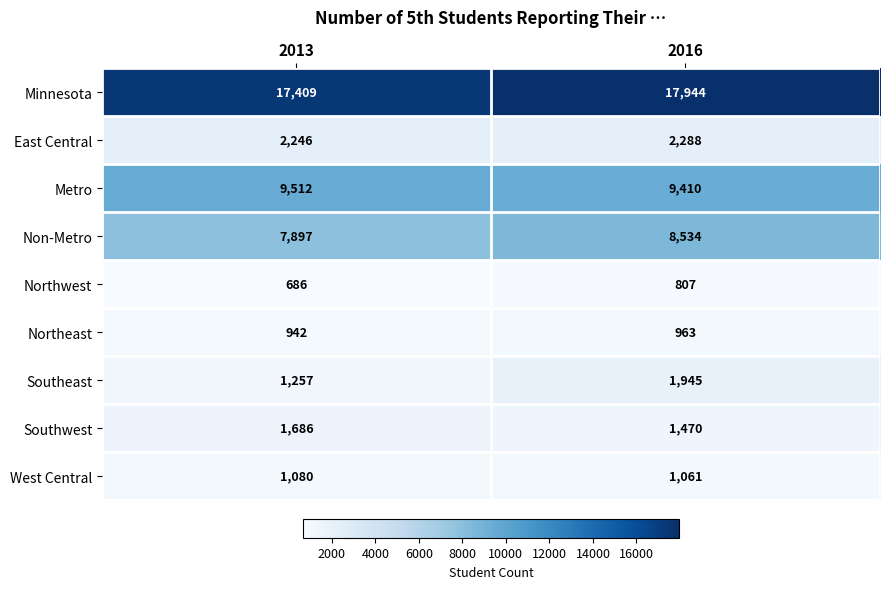

The Metro series shows 14526 at 2016. True or false?

False